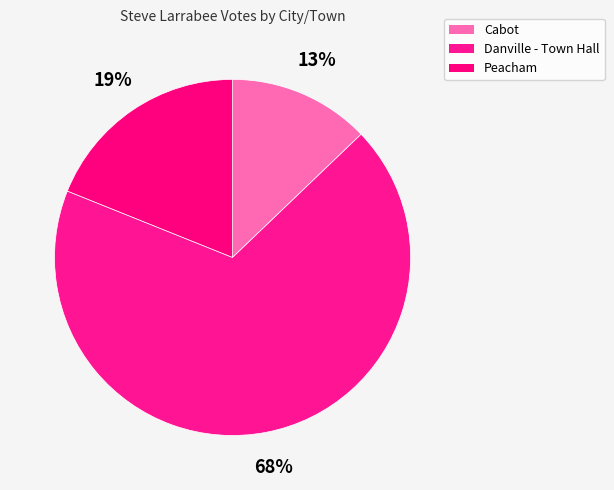

Is it true that Peacham is 9% of the pie?

False